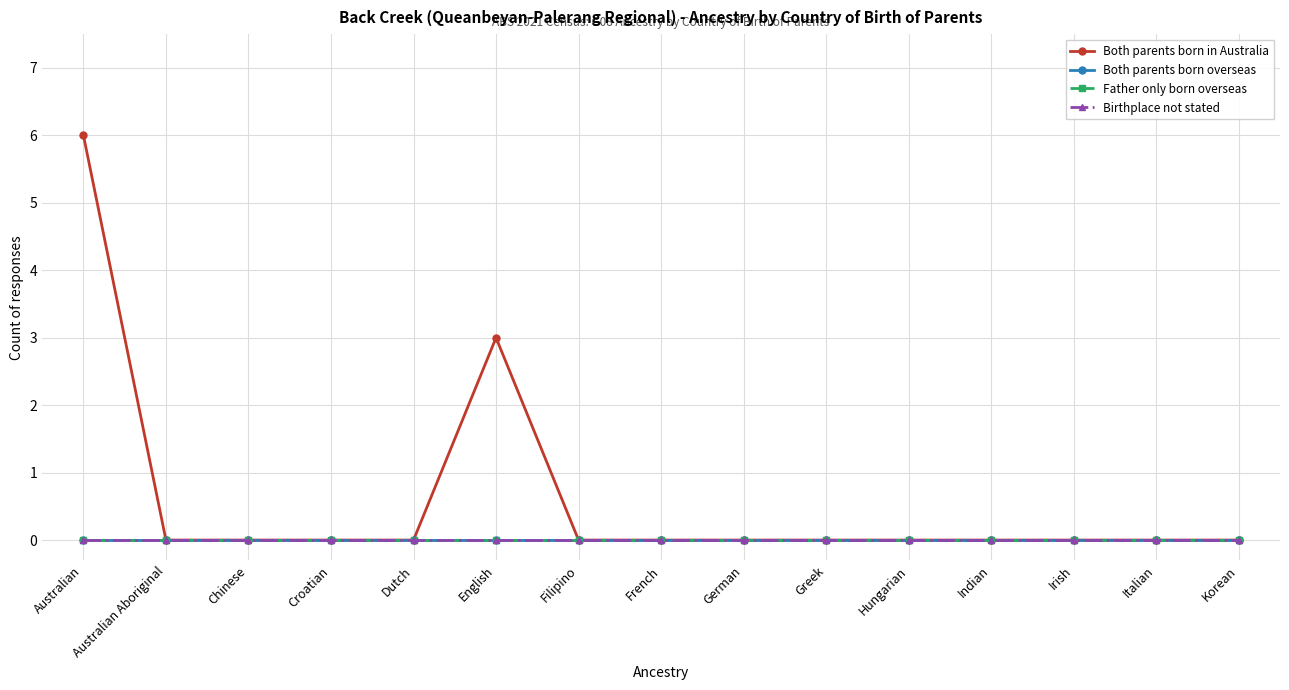

At how many categories does at least one series exceed 2?

2